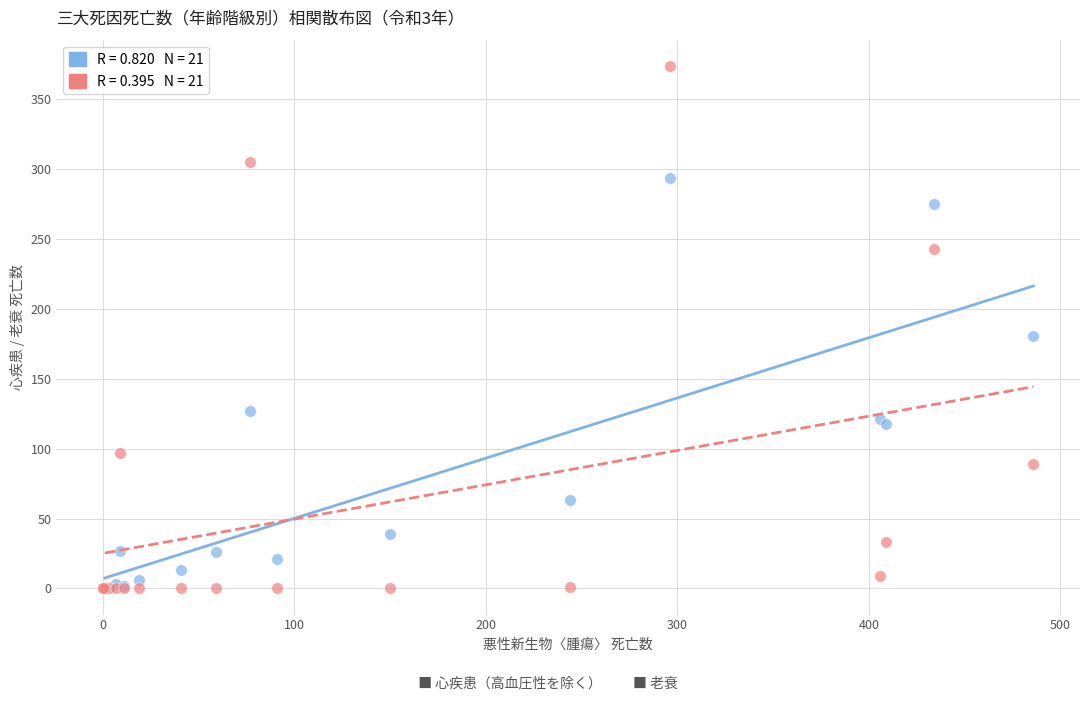

Across all series, what Y value is closest to 187?

181